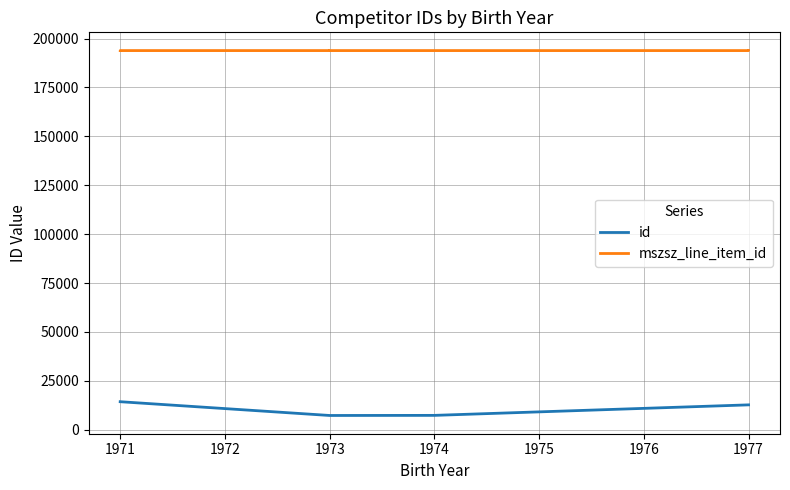

True or false: mszsz_line_item_id has more than 0 interior local peaks.

True